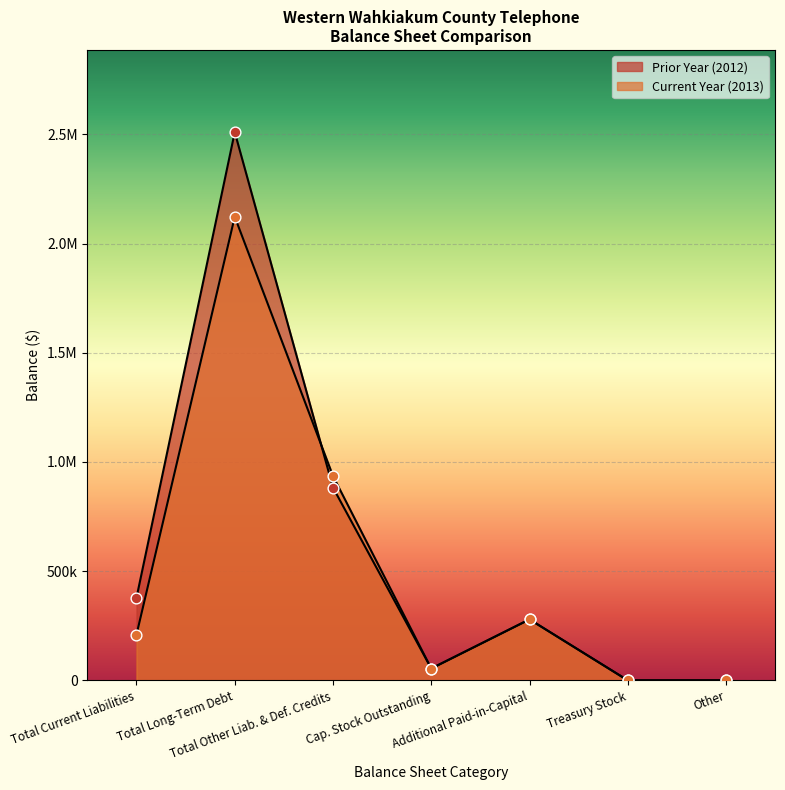

At how many categories does at least one series exceed 1838227?

1